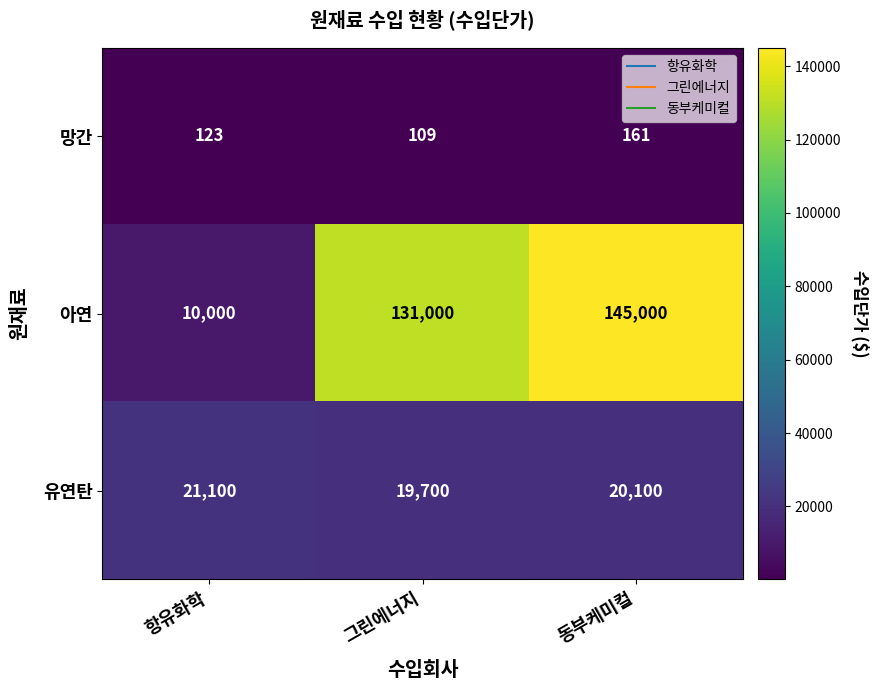

How many distinct data groups are displayed?

3